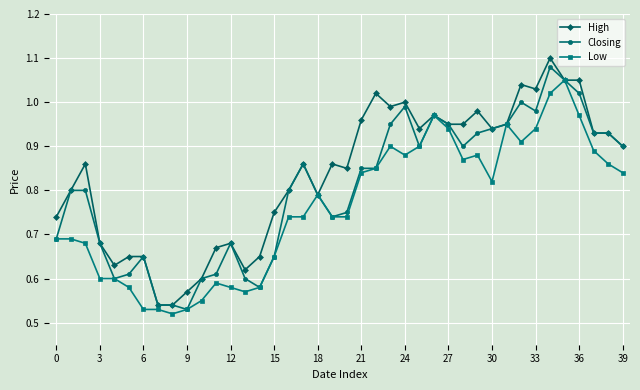

Rank the series by their average value, from lowest to highest.

Low, Closing, High